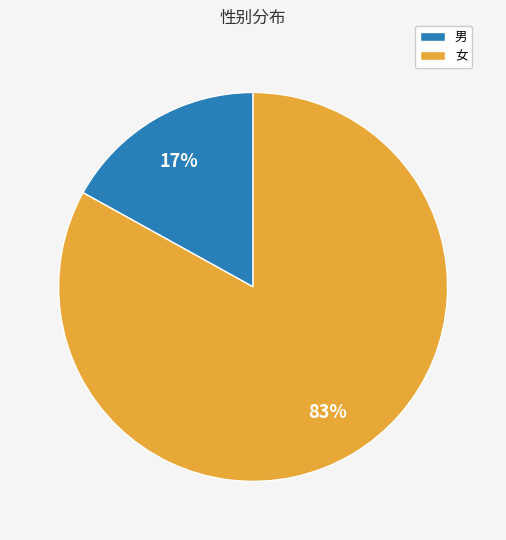

Is the sum of 女 and 男 greater than half?

Yes